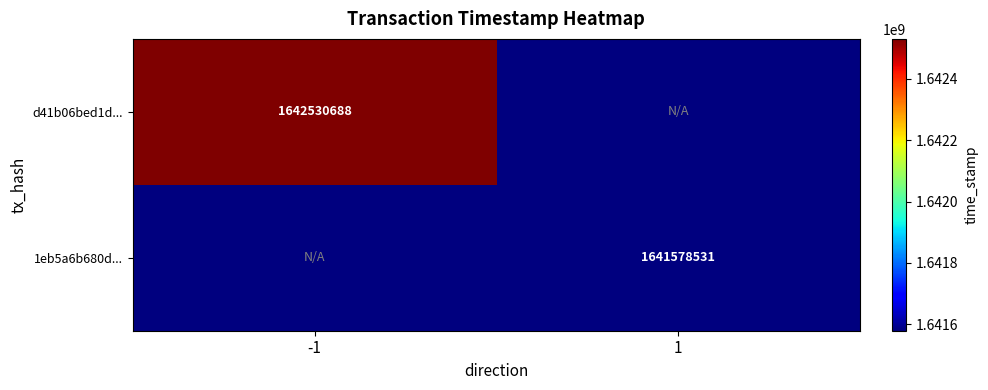

Is the value of d41b06bed1d... at -1 greater than the value of 1eb5a6b680d... at 1?

Yes